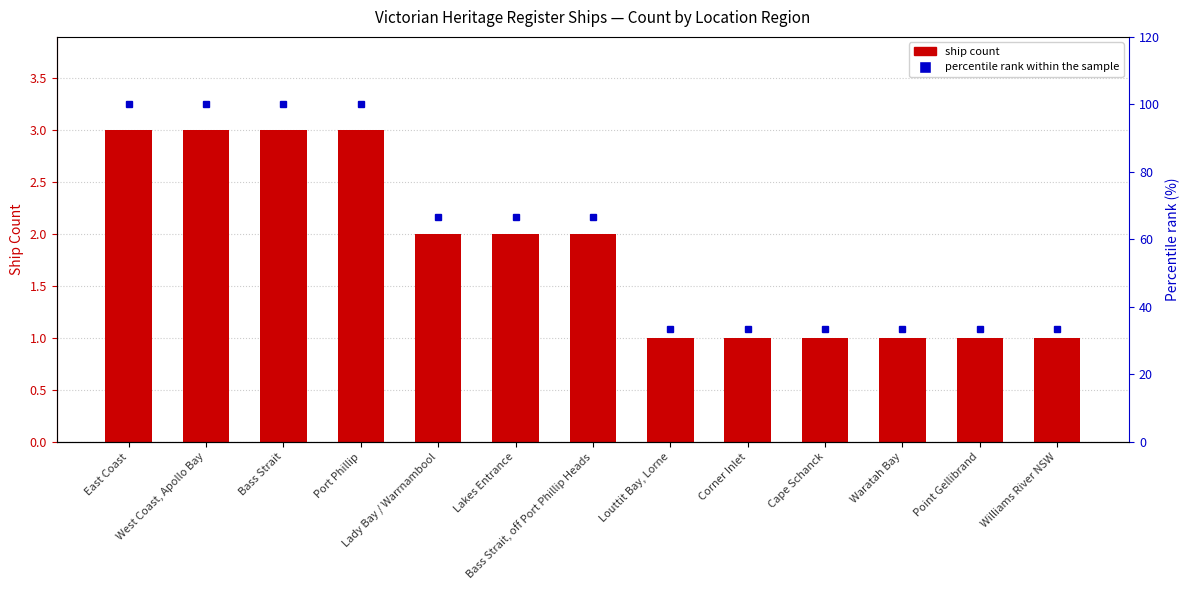

What is the label of the 10th bar from the right?

Port Phillip